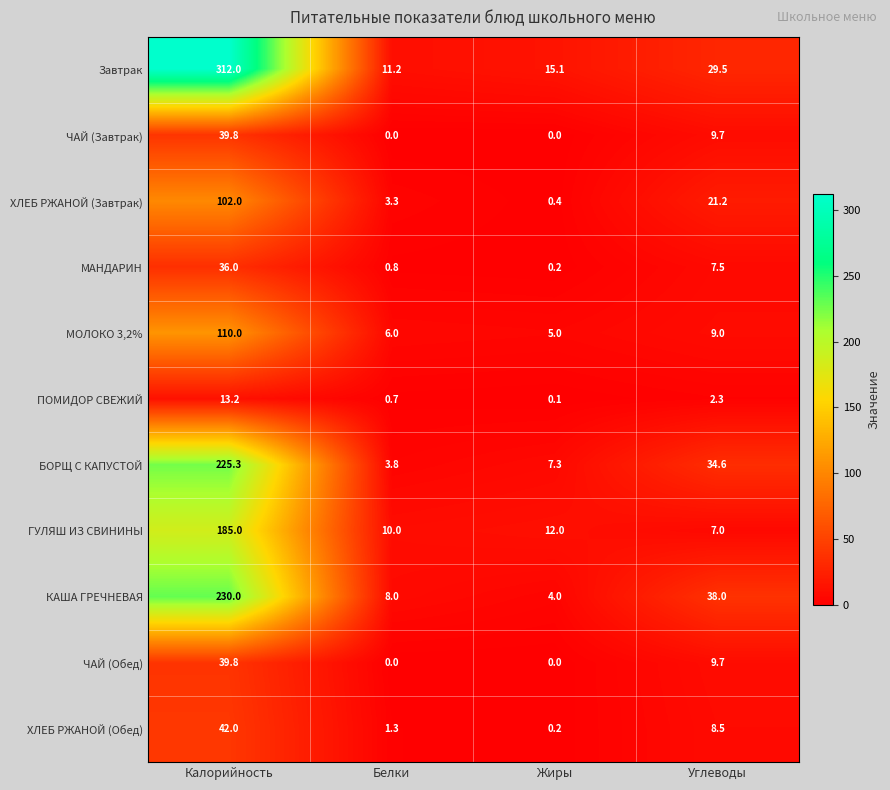

What is the minimum value for Завтрак?

11.2